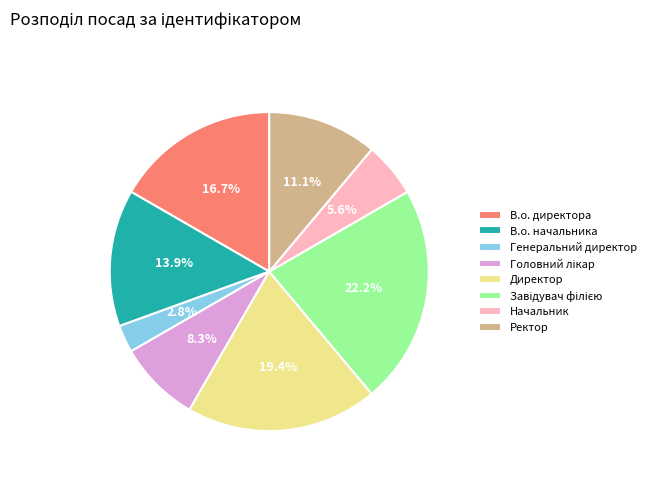

Which has a higher value, Генеральний директор or В.о. директора?

В.о. директора